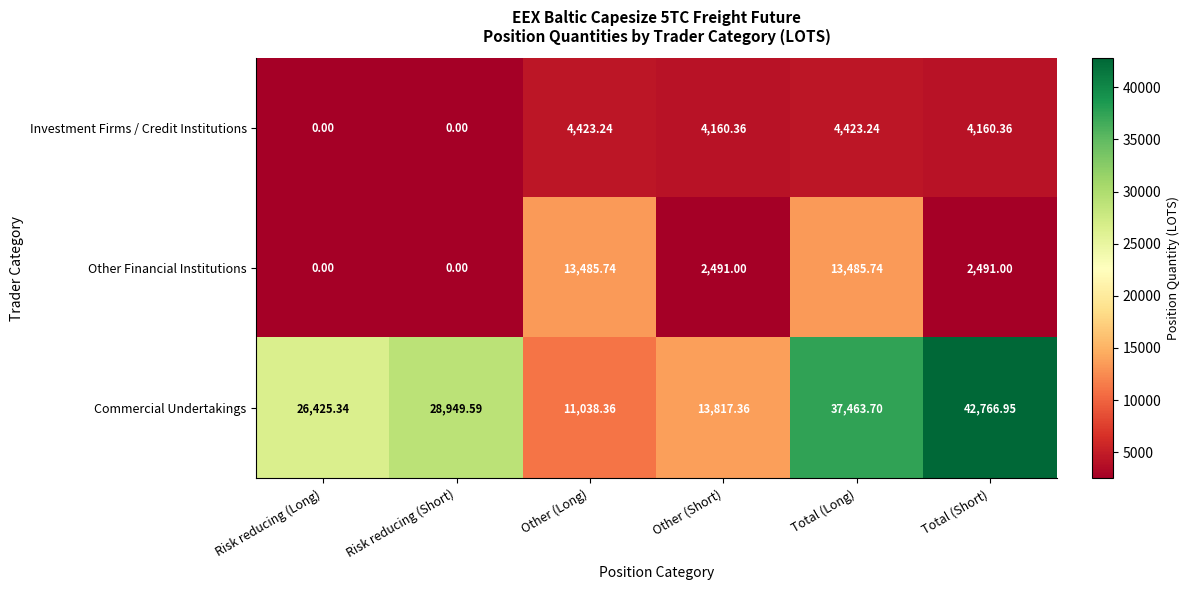

At how many categories does at least one series exceed 41900?

1